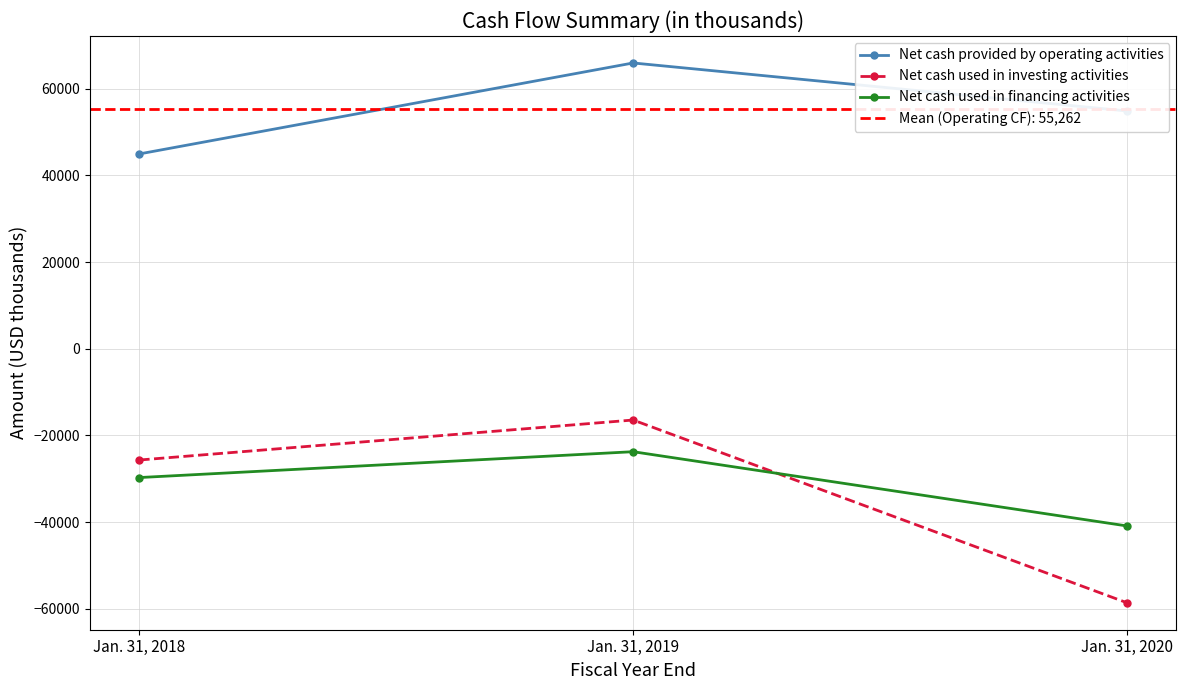

The Net cash used in financing activities series shows -40887 at Jan. 31, 2020. True or false?

True